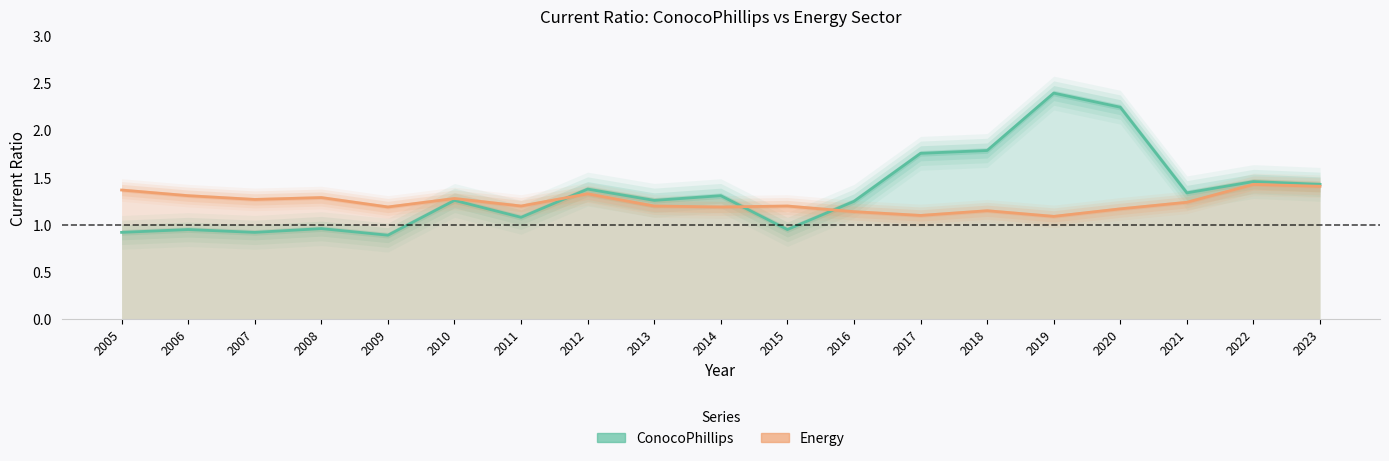

How many categories are shown in the chart?

19